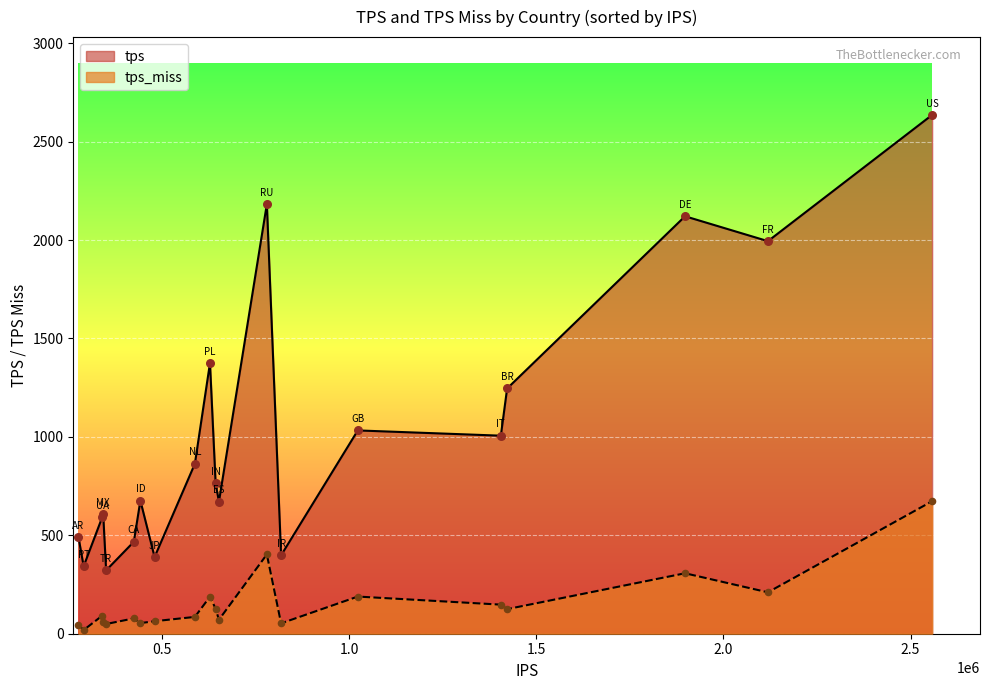

Which series has the largest total across all categories?

tps